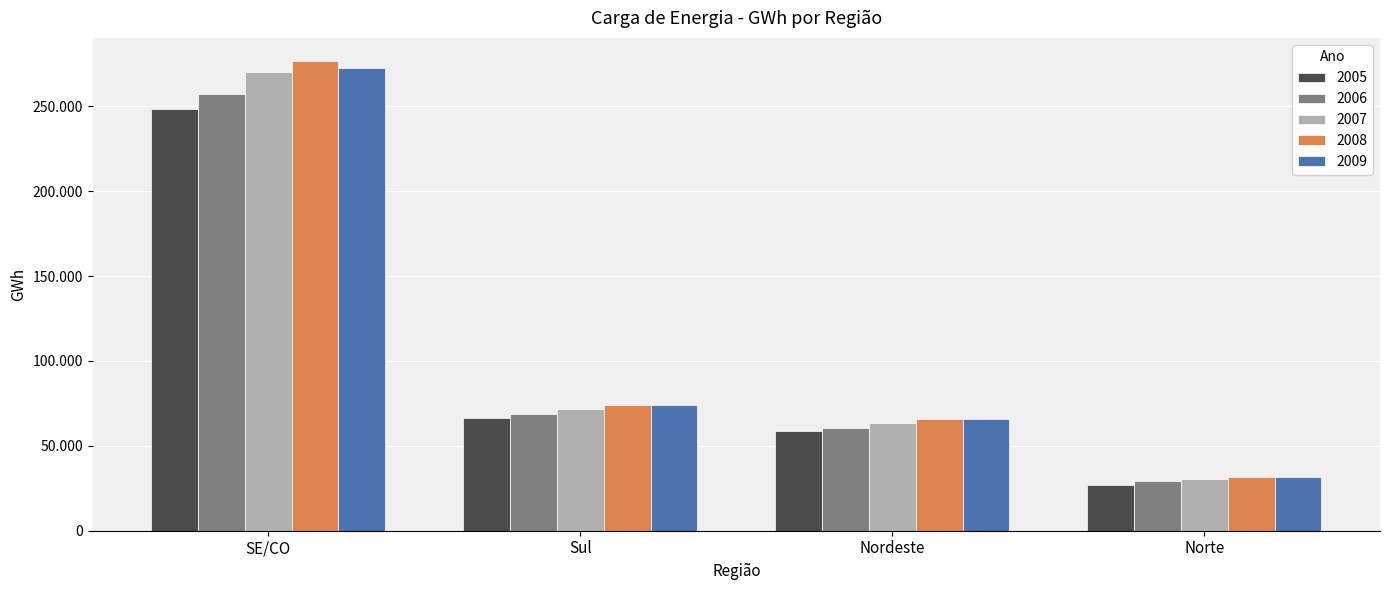

What are all the series names shown in the legend?

2005, 2006, 2007, 2008, 2009